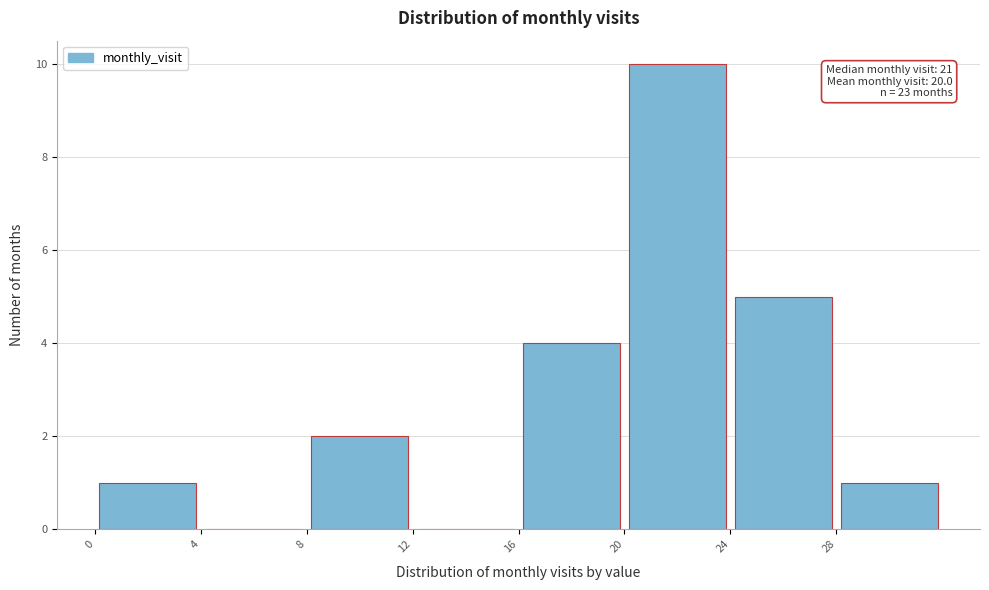

Over which range of the x-axis is the bar tallest?

20 to 24